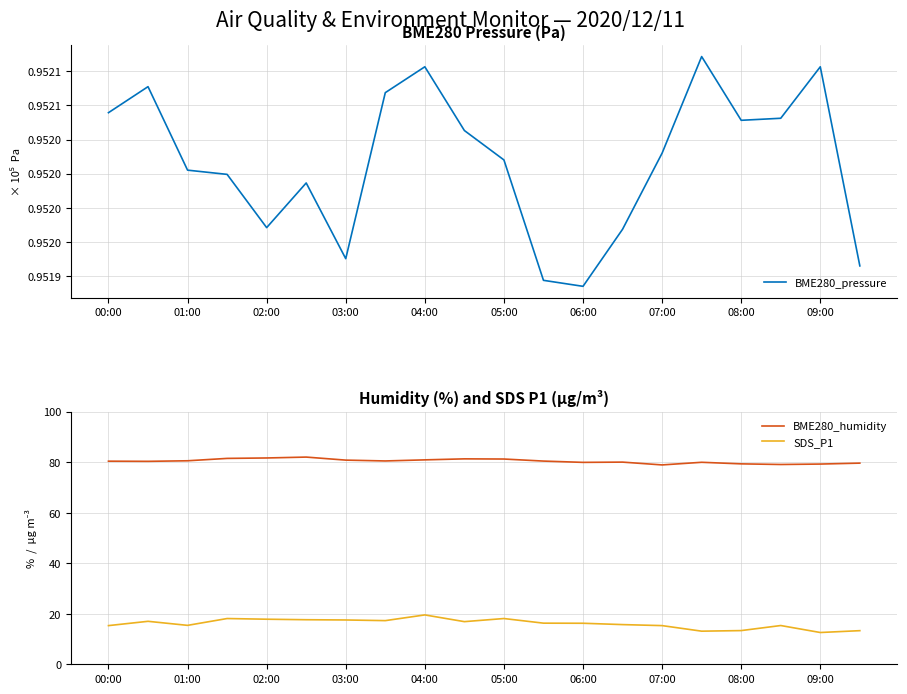

The value of BME280_humidity at 01:00 is 80.5. True or false?

True